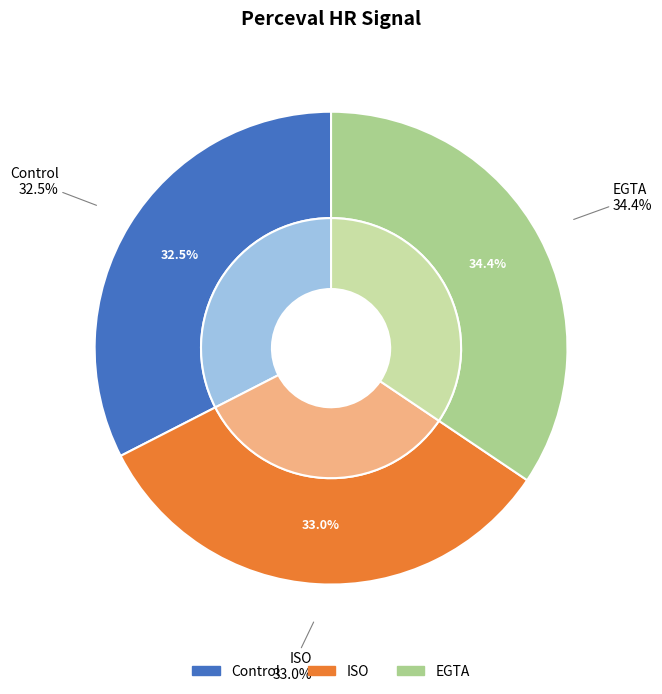

Which has a higher value, ISO or Control?

ISO